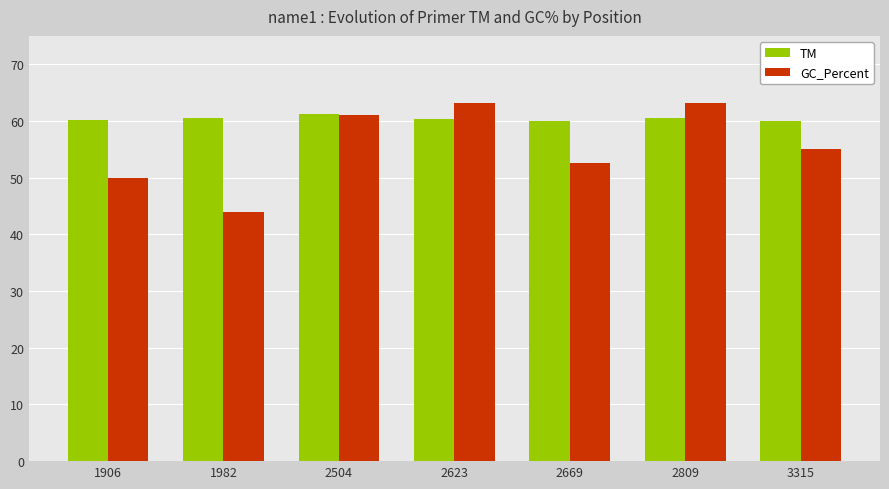

What is the difference between the second highest and minimum values in the TM series?

0.6